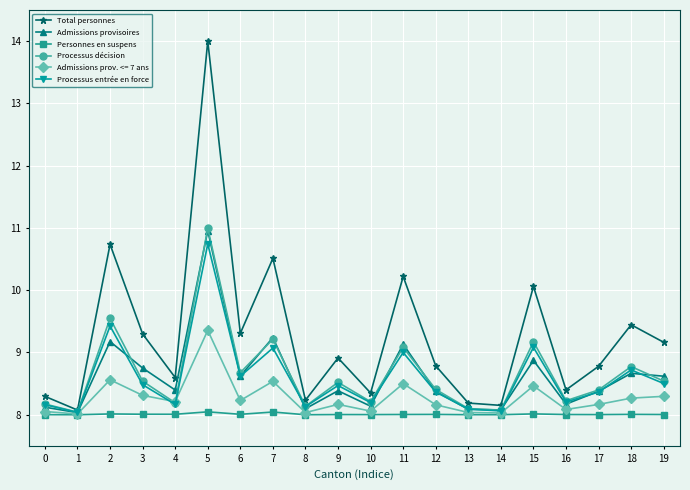

Is it true that Admissions provisoires equals 9.2 at 7?

True